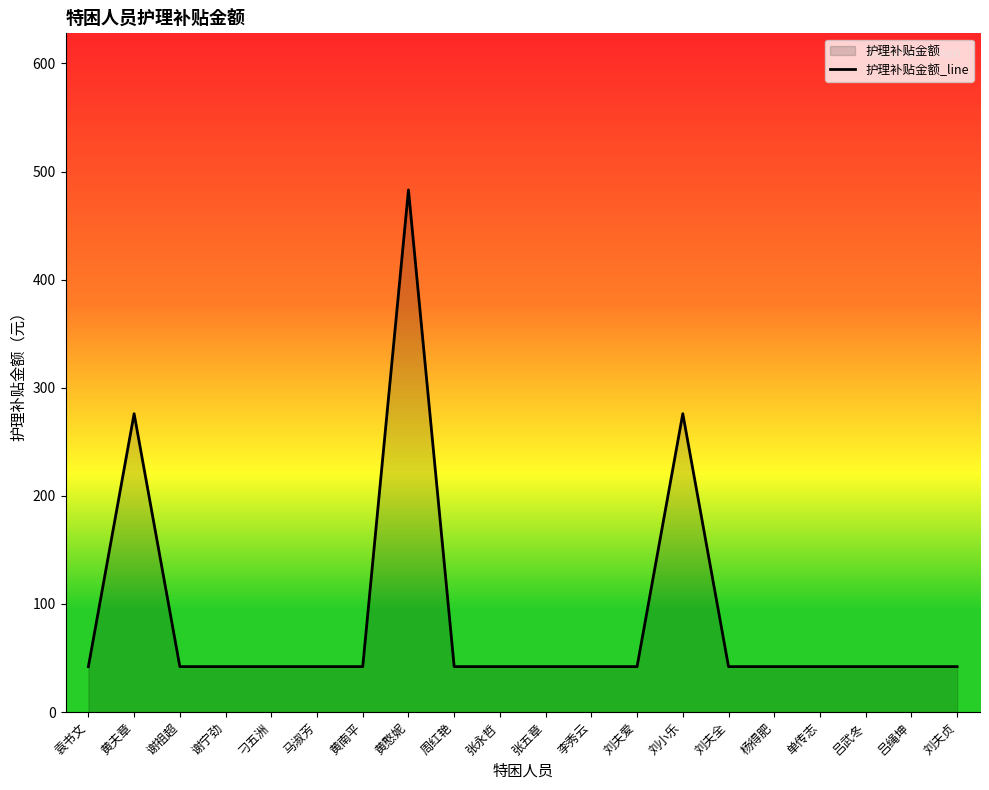

How many lines are shown in the chart?

1